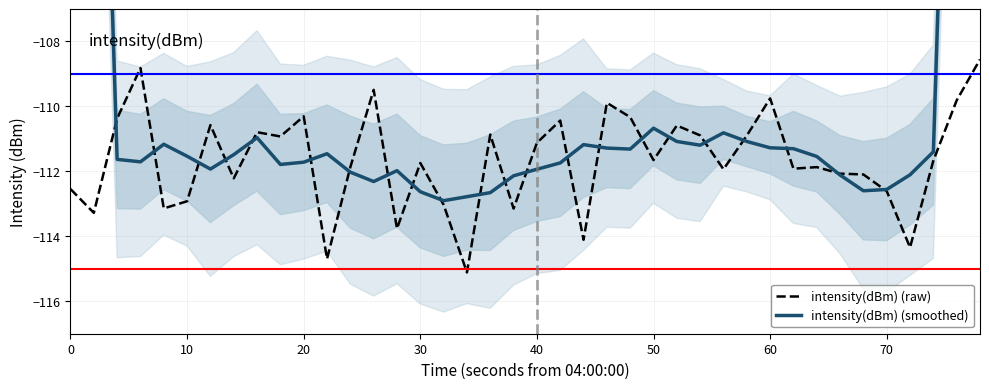

True or false: intensity(dBm) (raw) and intensity(dBm) (smoothed) intersect in this chart.

True